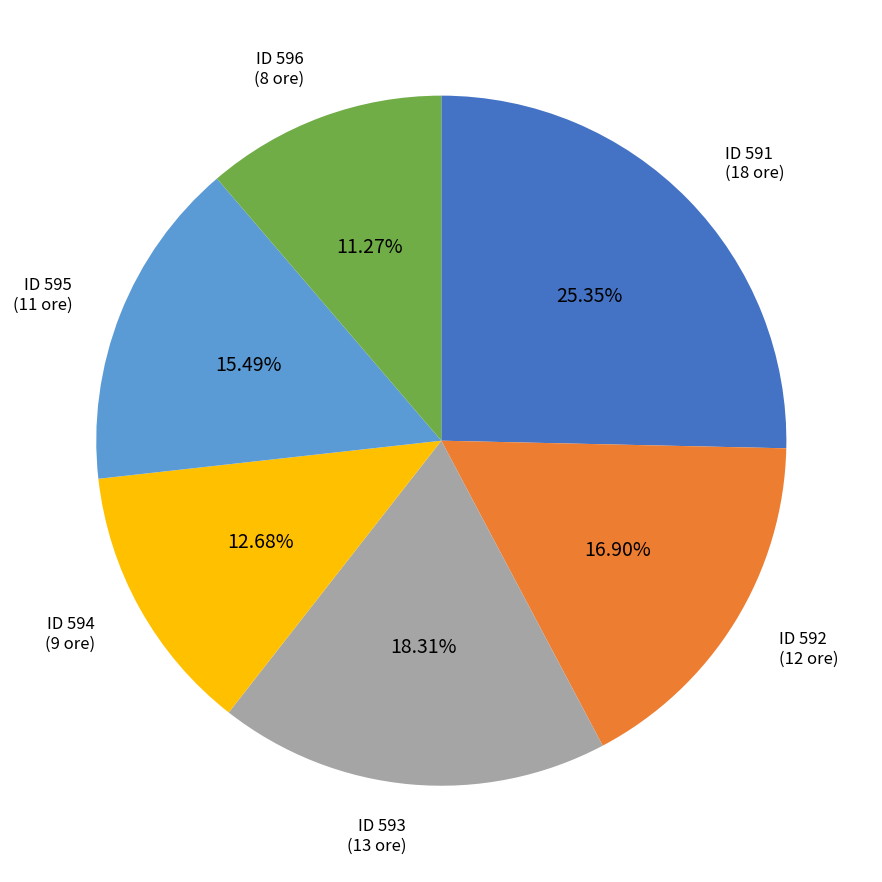

Is there a majority slice in this chart?

No